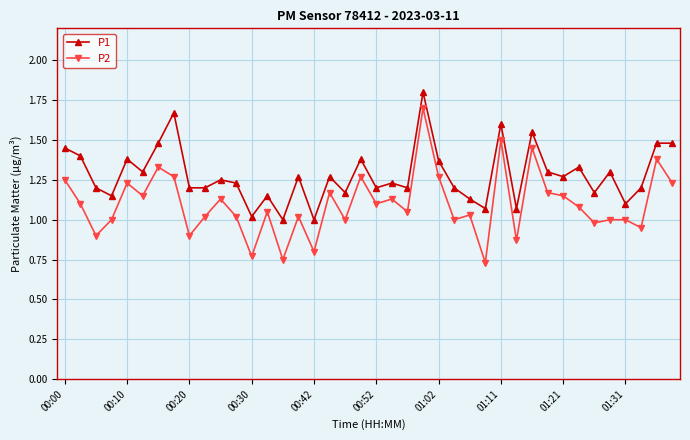

Rank the series by their maximum value, from highest to lowest.

P1, P2